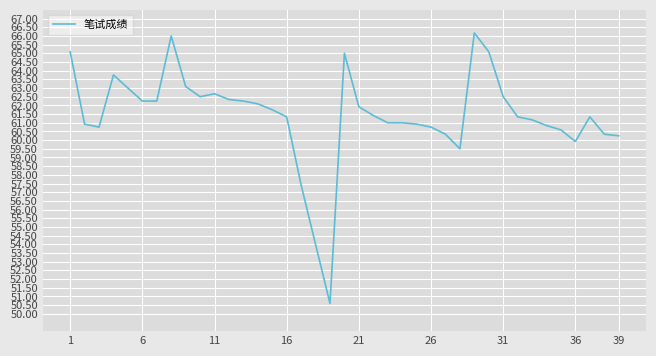

What is the greatest value displayed?

66.2